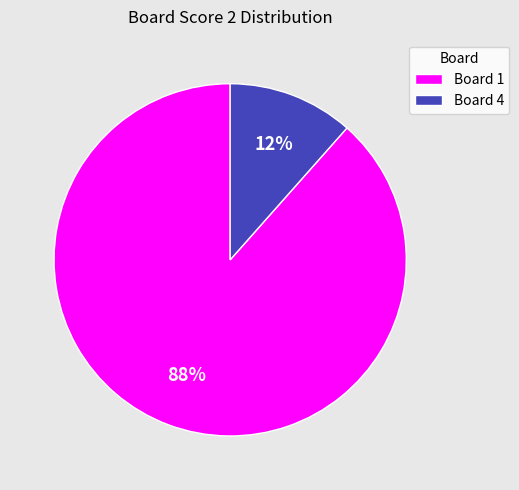

Which category has the biggest portion of the pie?

Board 1